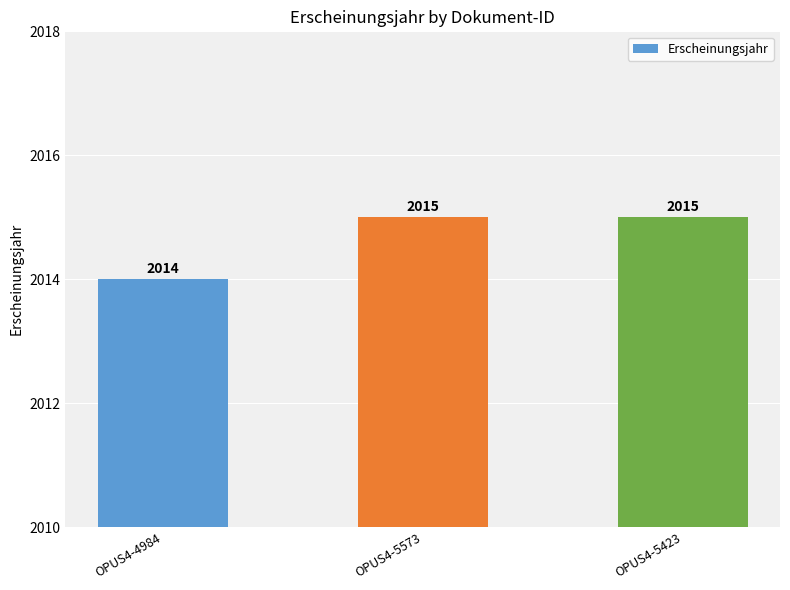

How many values are between 2014 and 2015?

3